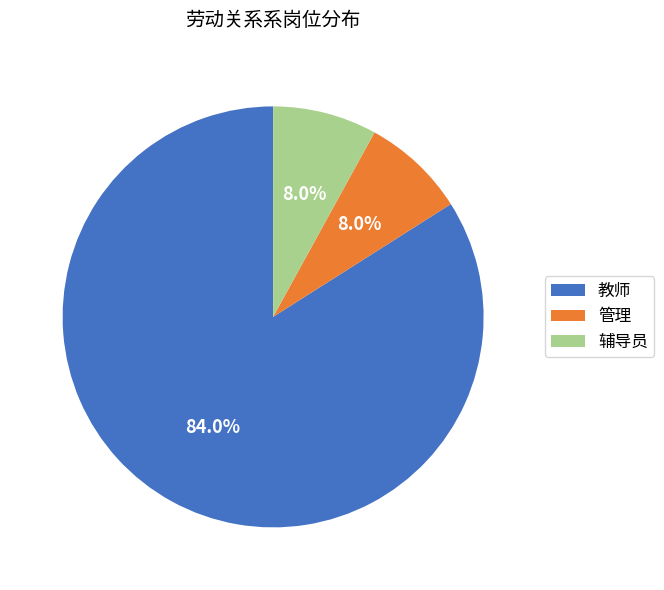

How many slices are in this pie chart?

3